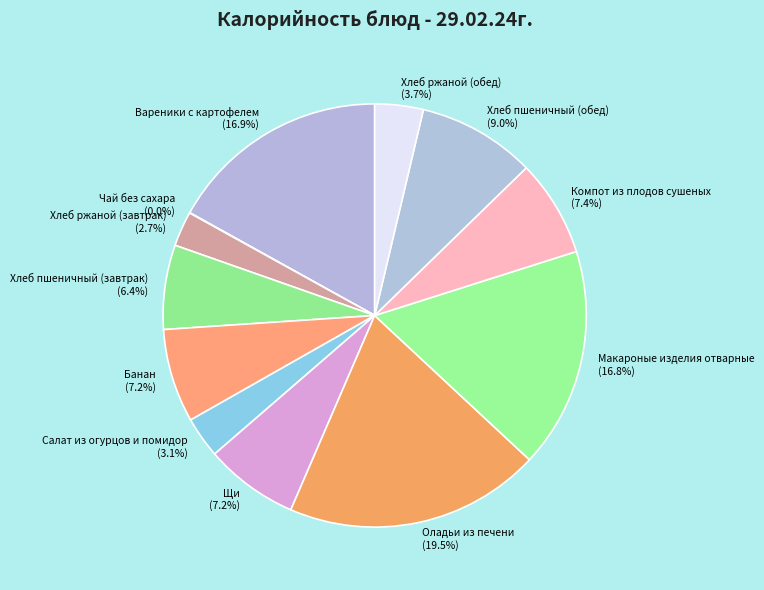

To the nearest percent, what percentage of the pie is Хлеб ржаной (завтрак)?

3%